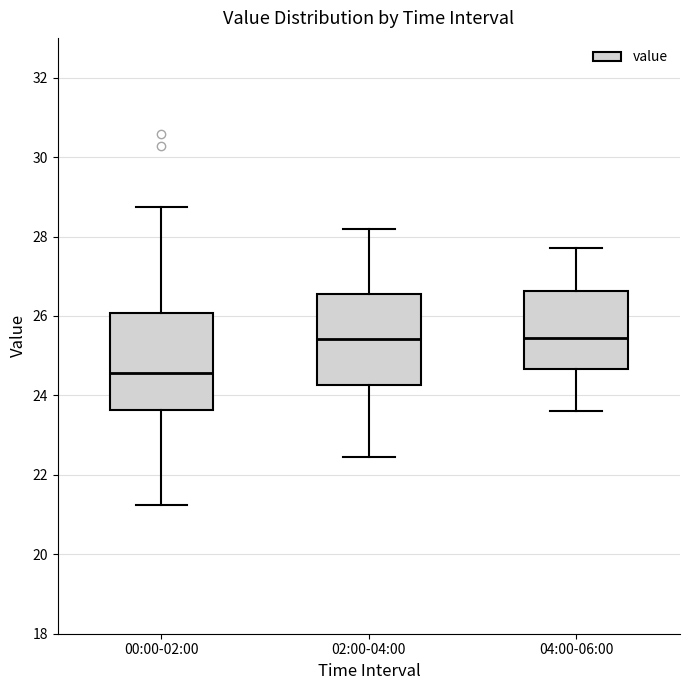

Reading left to right, read every box against the y-axis: the position of its median line, the range the box covers, and the ends of its whiskers. The values are not printed on the chart, so give them approximately, as read against the axis.

00:00-02:00: median 24.6, box 23.6 to 26.0, whiskers 21.2 to 28.8
02:00-04:00: median 25.4, box 24.2 to 26.6, whiskers 22.4 to 28.2
04:00-06:00: median 25.4, box 24.6 to 26.6, whiskers 23.6 to 27.8